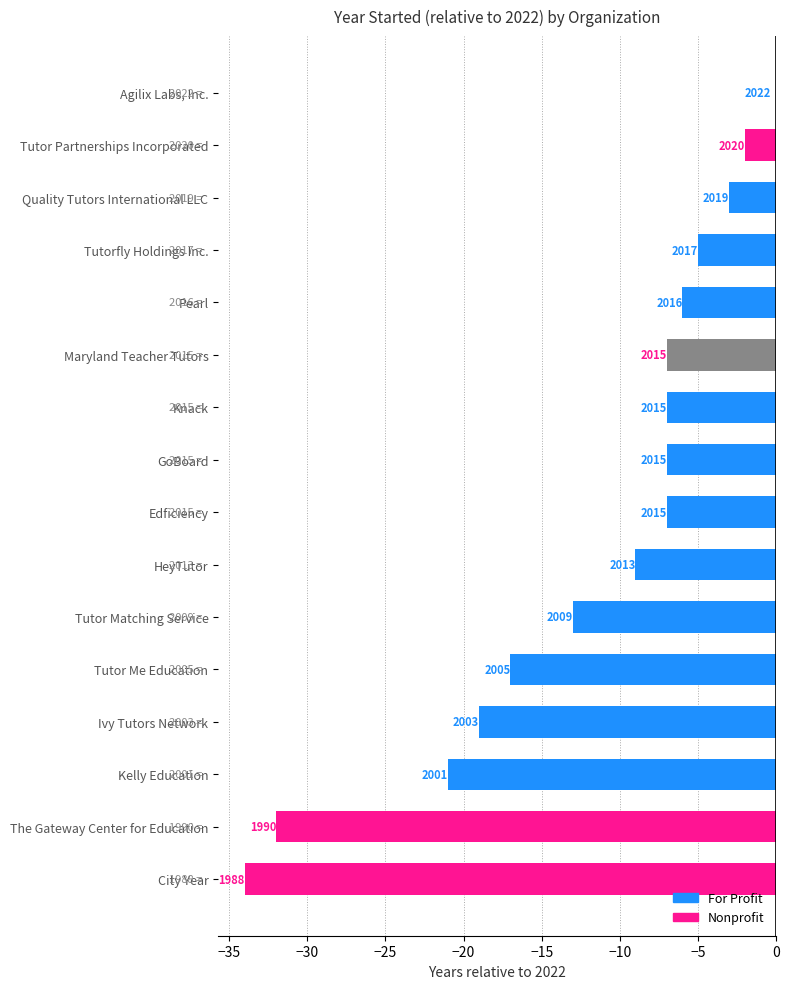

What is the average value?

2010